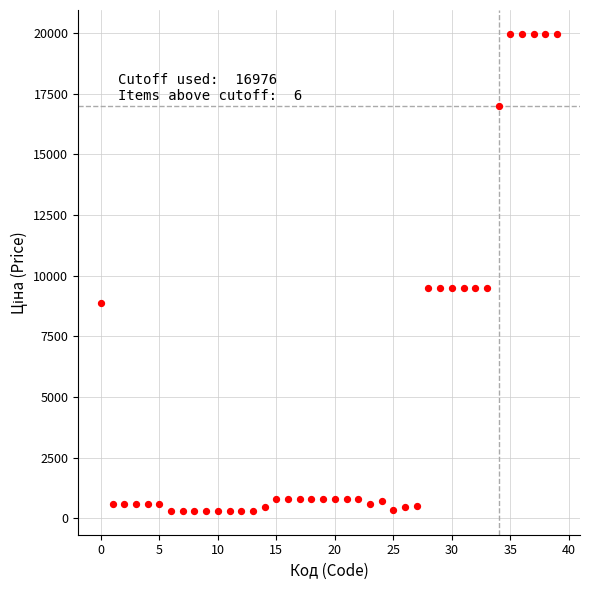

What is the range of Y values (max minus min)?

19653.9